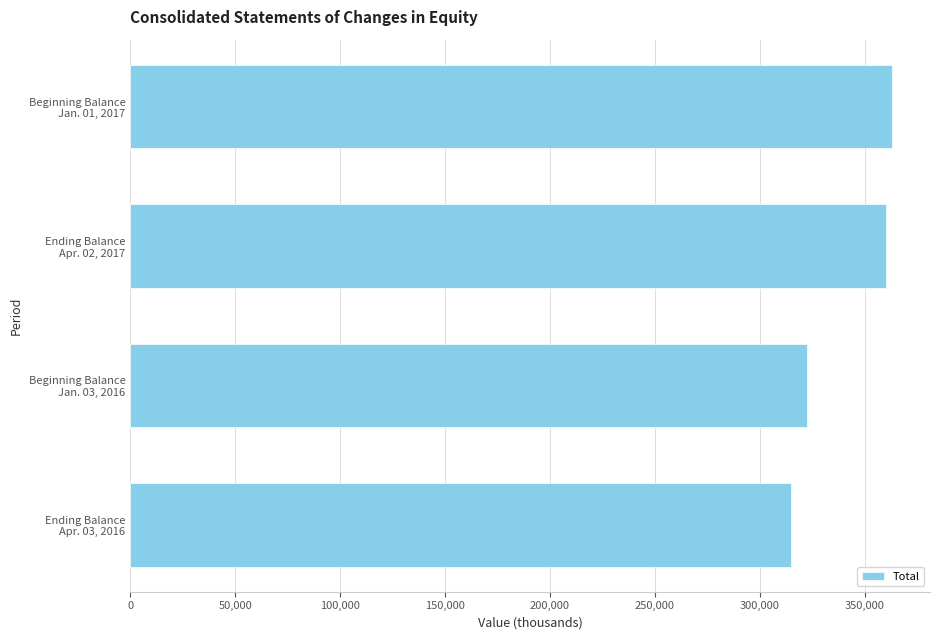

Count the number of categories in the chart.

4